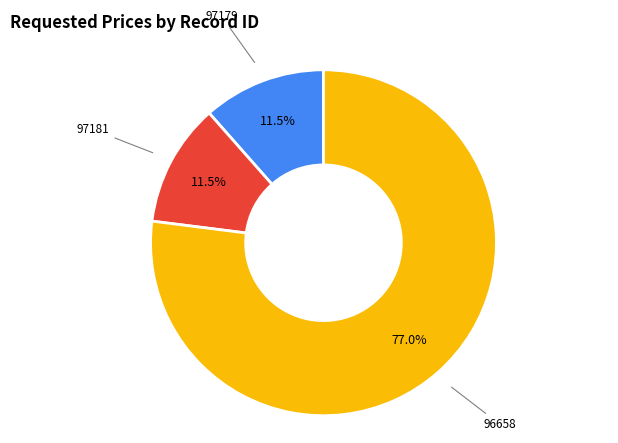

How many segments does this pie chart have?

3